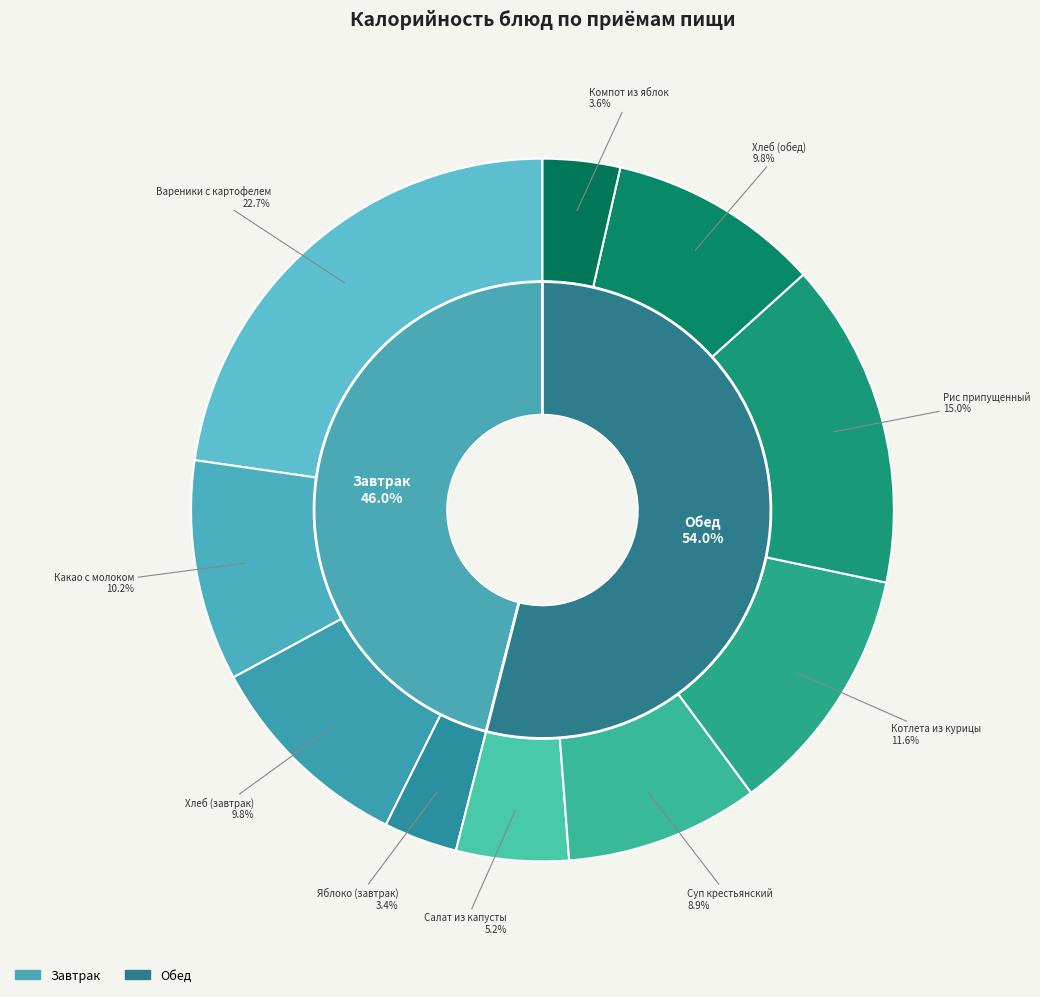

The Суп крестьянский slice represents 9% of the pie. True or false?

True